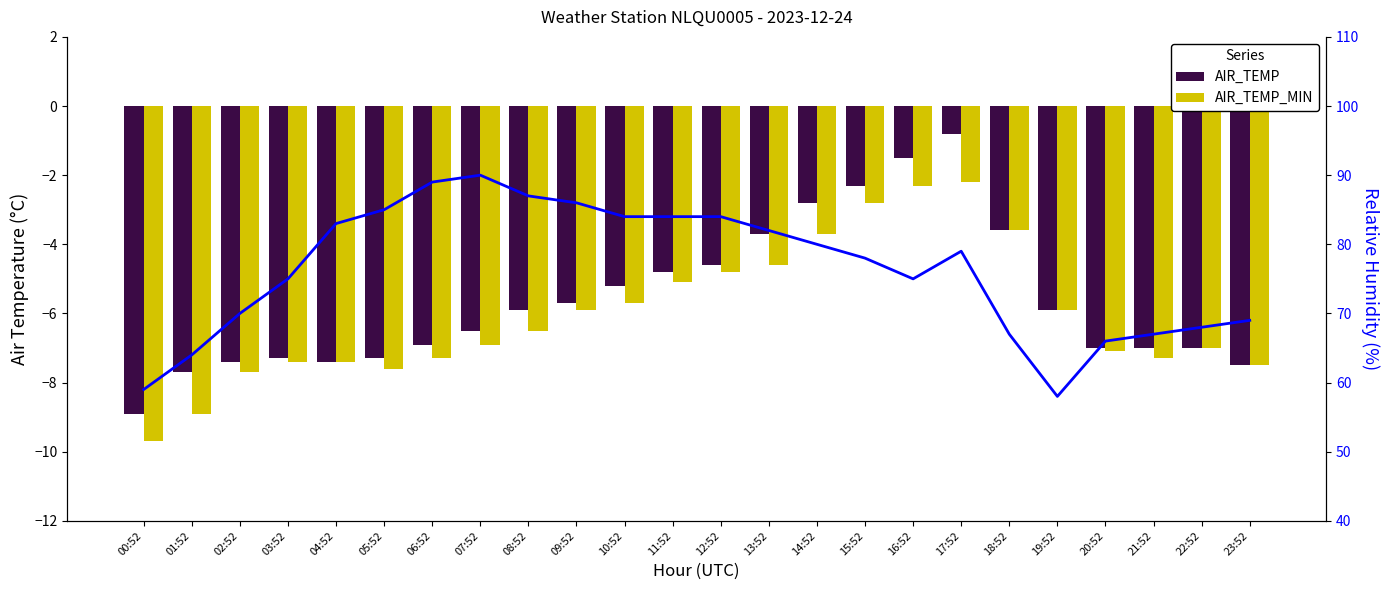

True or false: AIR_TEMP has a value of -5.8 at 13:52.

False